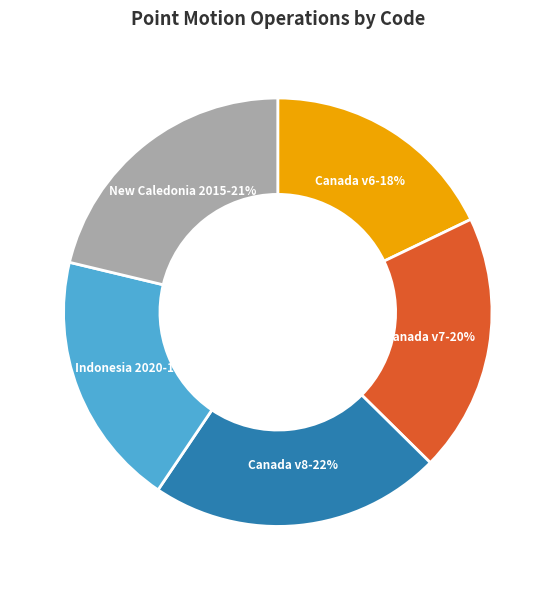

Count the number of slices in the pie.

5